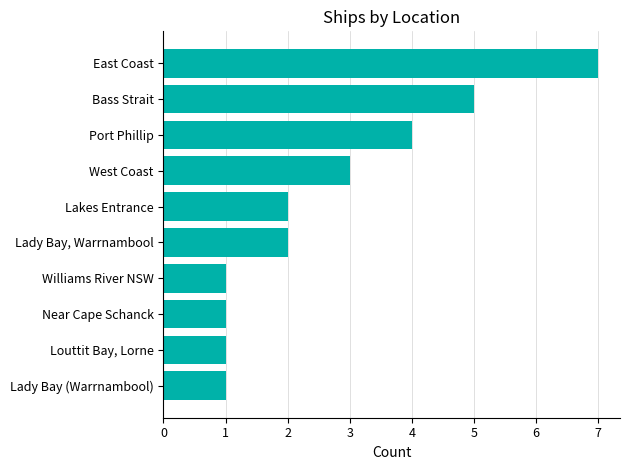

What is the sum of all values?

27